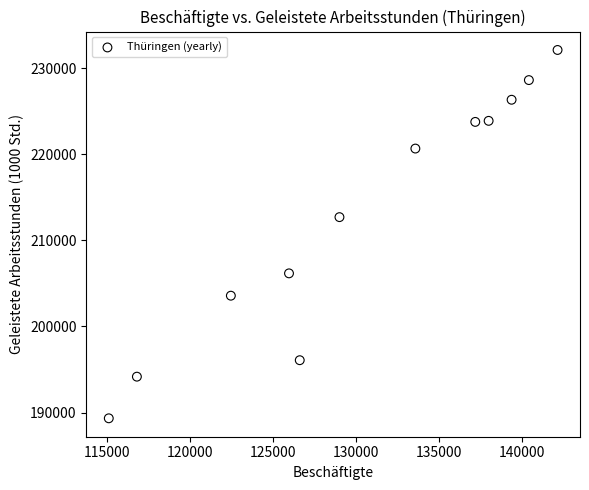

What Y value in the scatter plot is closest to 210719?

212695.0